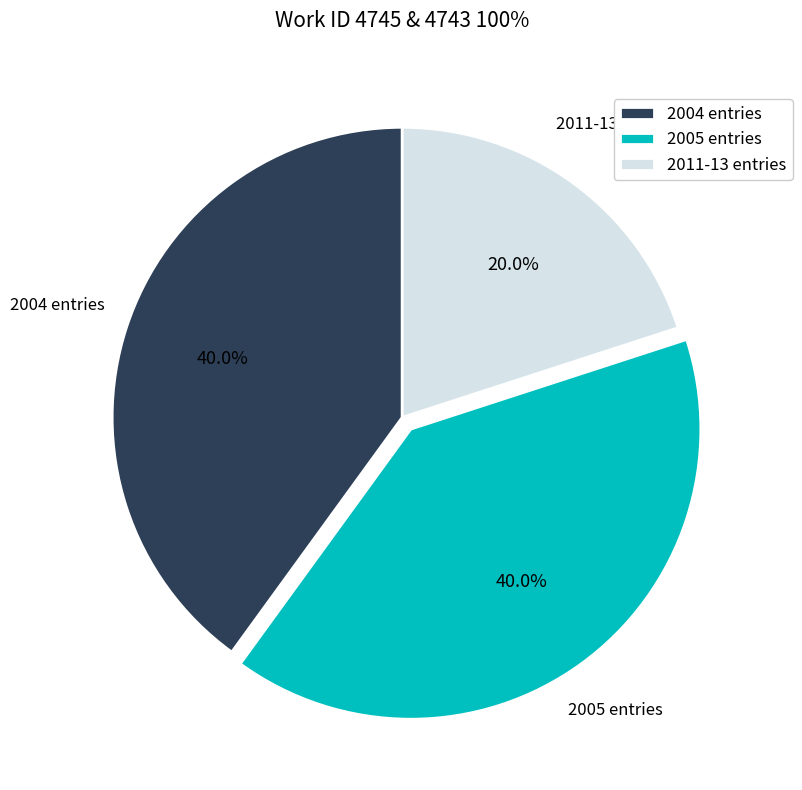

Is there any slice that represents more than half of the pie?

No